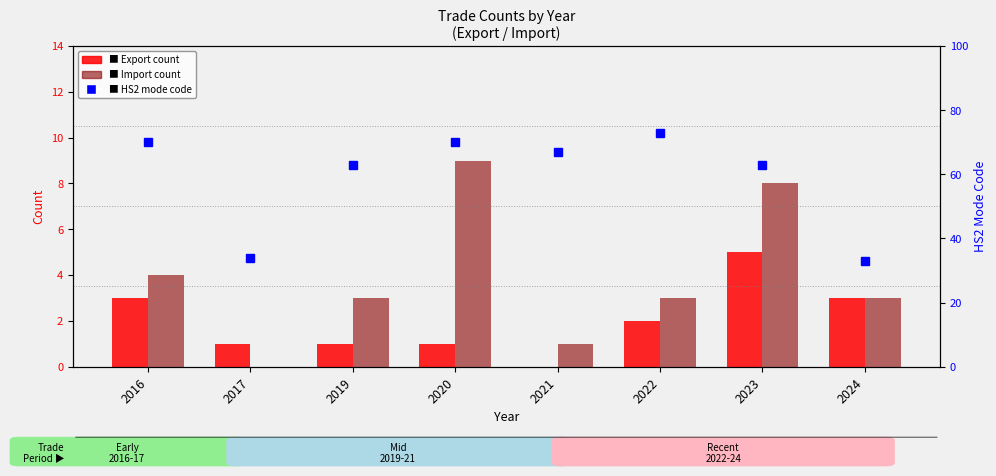

Reading right to left, transcribe all the data shown in this chart.

Export count: 2024=3	2023=5	2022=2	2021=0	2020=1	2019=1	2017=1	2016=3
Import count: 2024=3	2023=8	2022=3	2021=1	2020=9	2019=3	2017=0	2016=4
HS2 mode code: 2024=33	2023=63	2022=73	2021=67	2020=70	2019=63	2017=34	2016=70